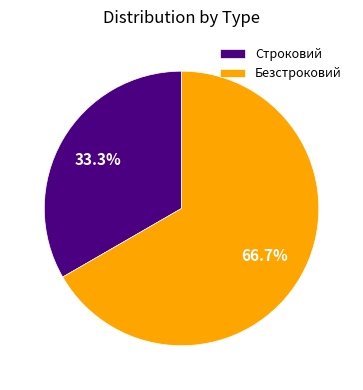

The Безстроковий slice represents 56% of the pie. True or false?

False